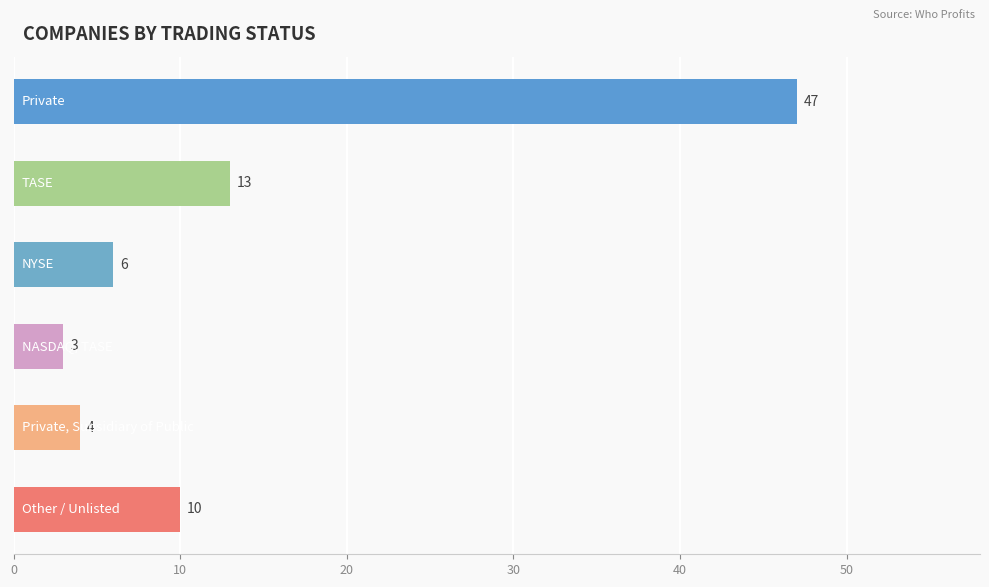

How many categories are shown in the chart?

6